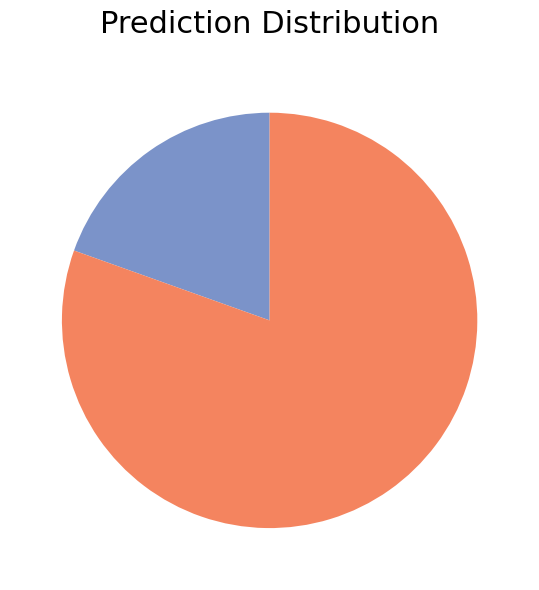

Count the number of slices in the pie.

2